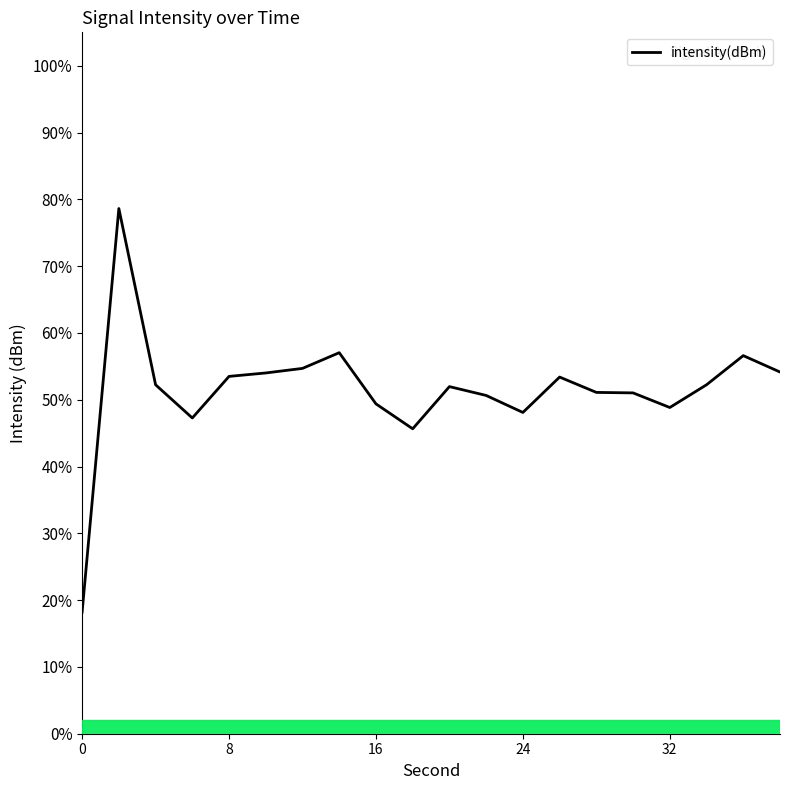

What is the minimum value shown in the chart?

18.2